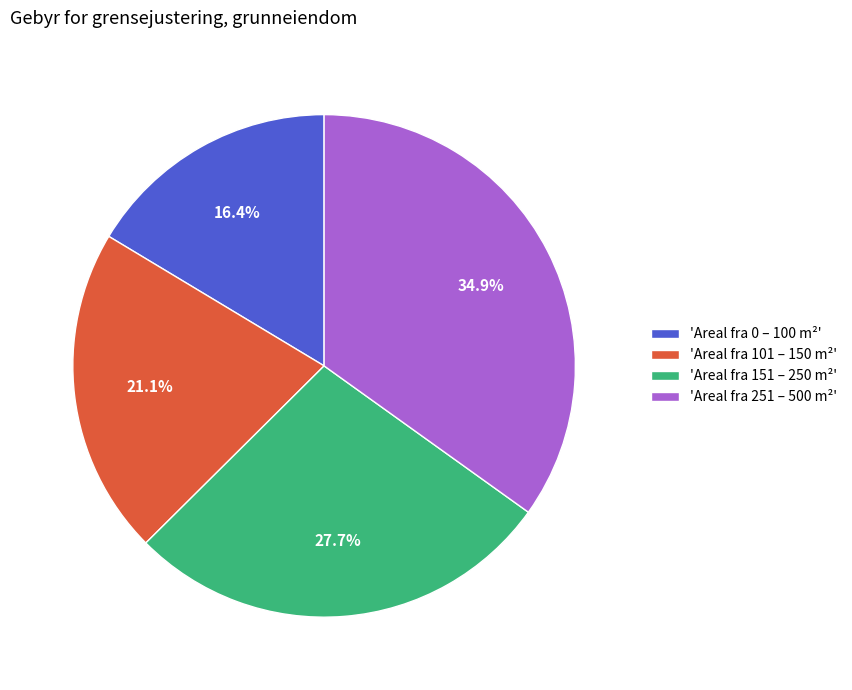

Is 'Areal fra 151 – 250 m²' the majority of the pie?

No